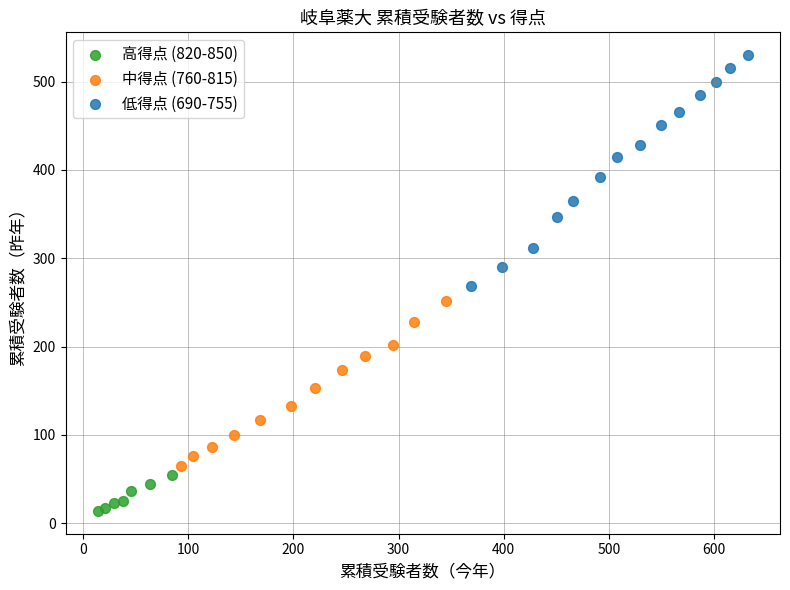

Which series has the largest Y range (max minus min)?

低得点 (690-755)